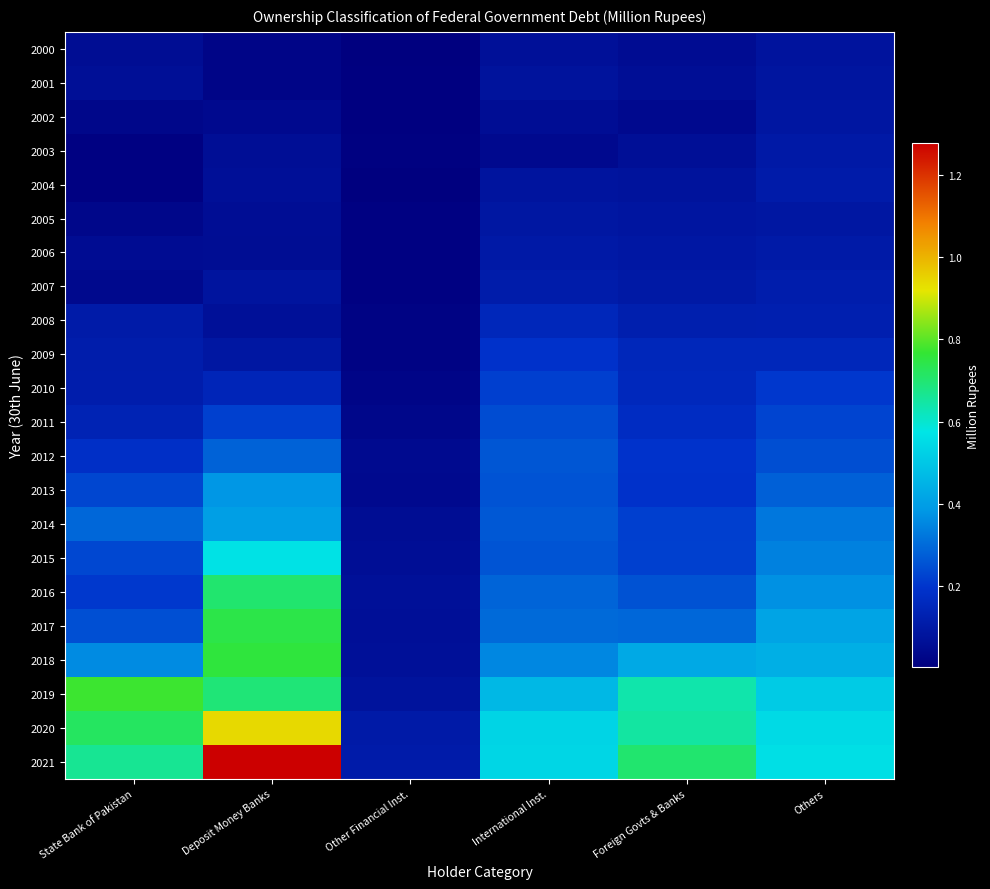

What is the spread (max minus min) of values at Other Financial Inst.?

1064209